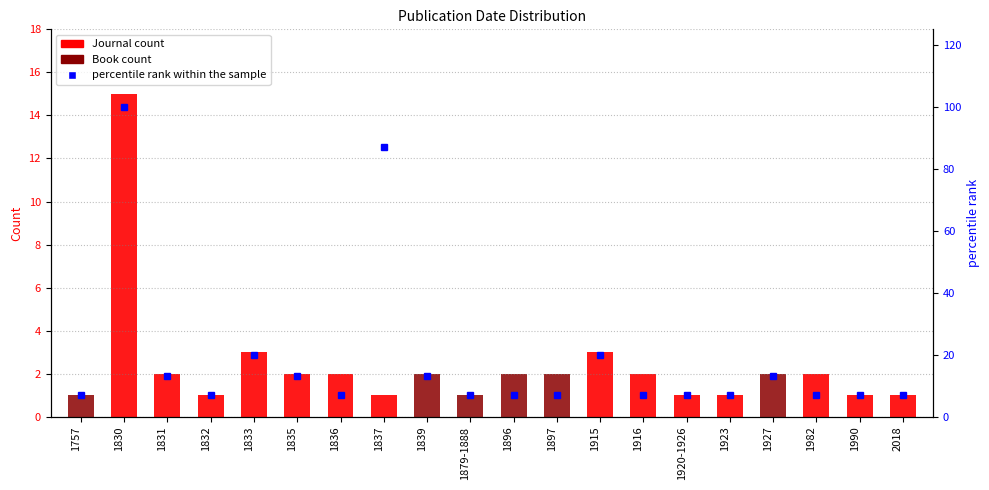

Rank the series by their maximum value, from highest to lowest.

percentile rank within the sample, Journal, Book